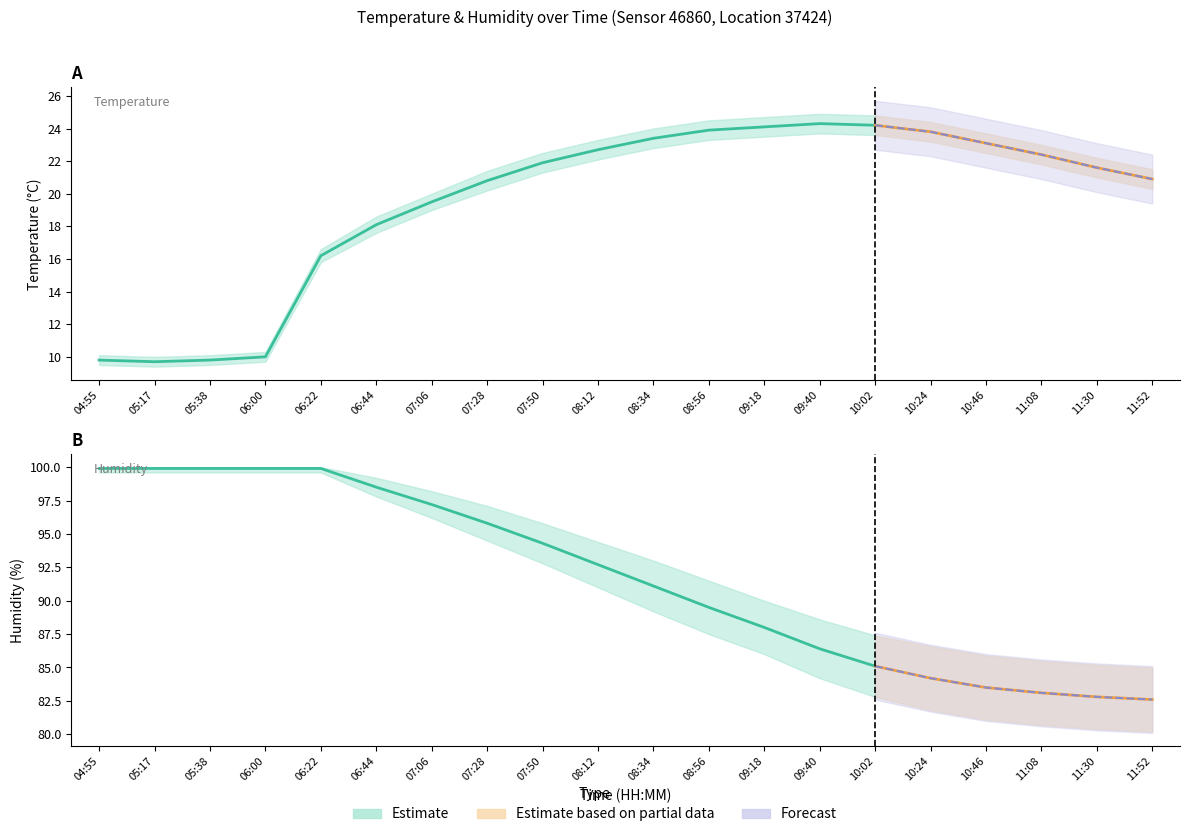

List the labels in order of humidity_high value, smallest first.

11:52, 11:30, 11:08, 10:46, 10:24, 10:02, 09:40, 09:18, 08:56, 08:34, 08:12, 07:50, 07:28, 07:06, 06:44, 04:55, 05:17, 05:38, 06:00, 06:22